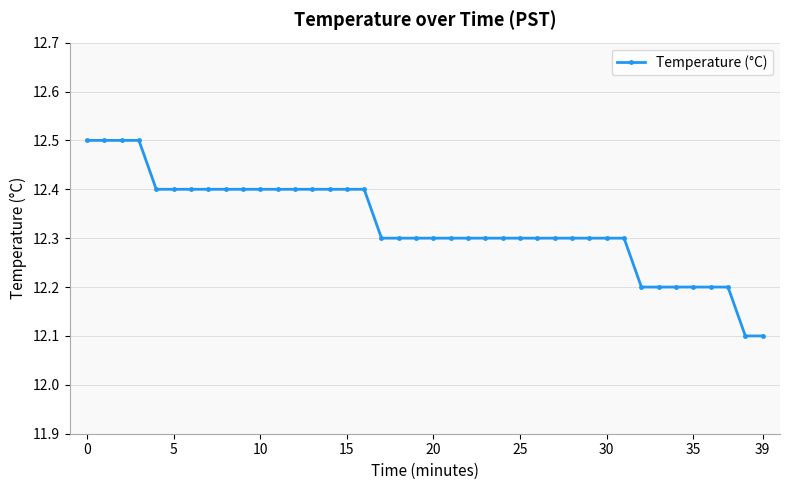

Does the chart display data point markers on the line(s)?

Yes